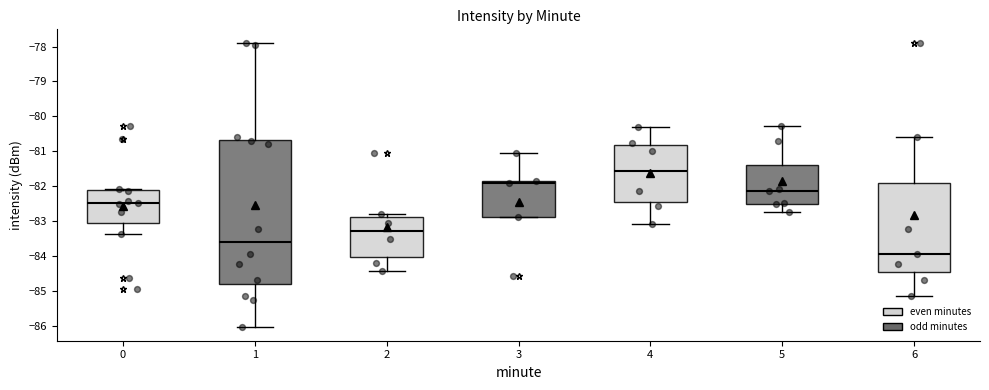

Which box has the lowest median line?

6